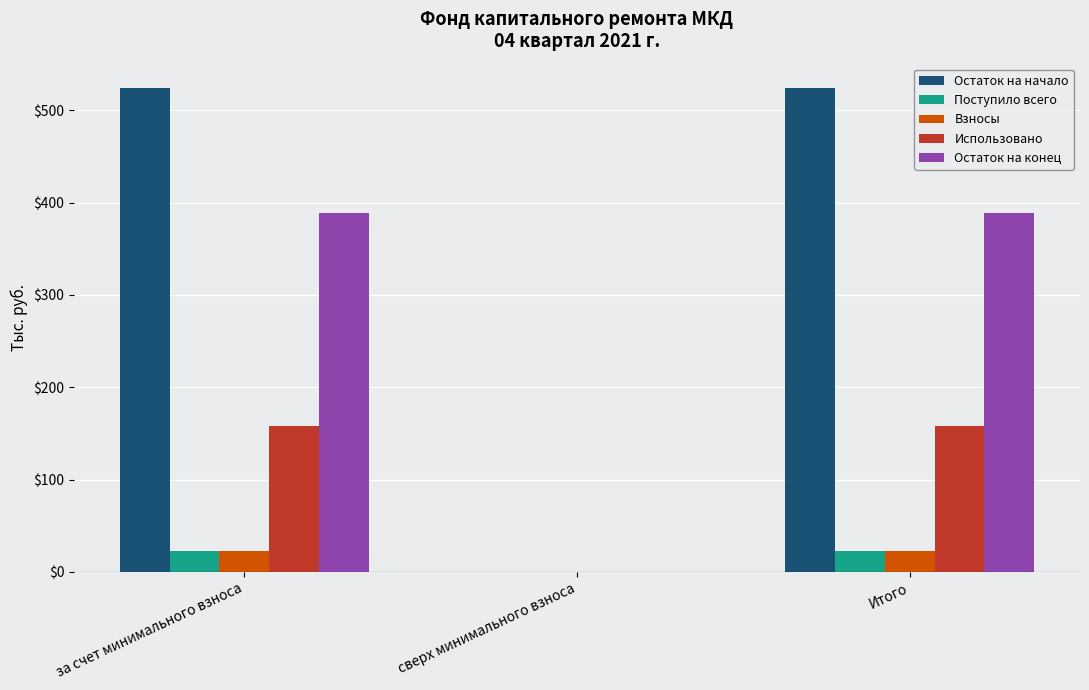

Count the number of data series in this chart.

5